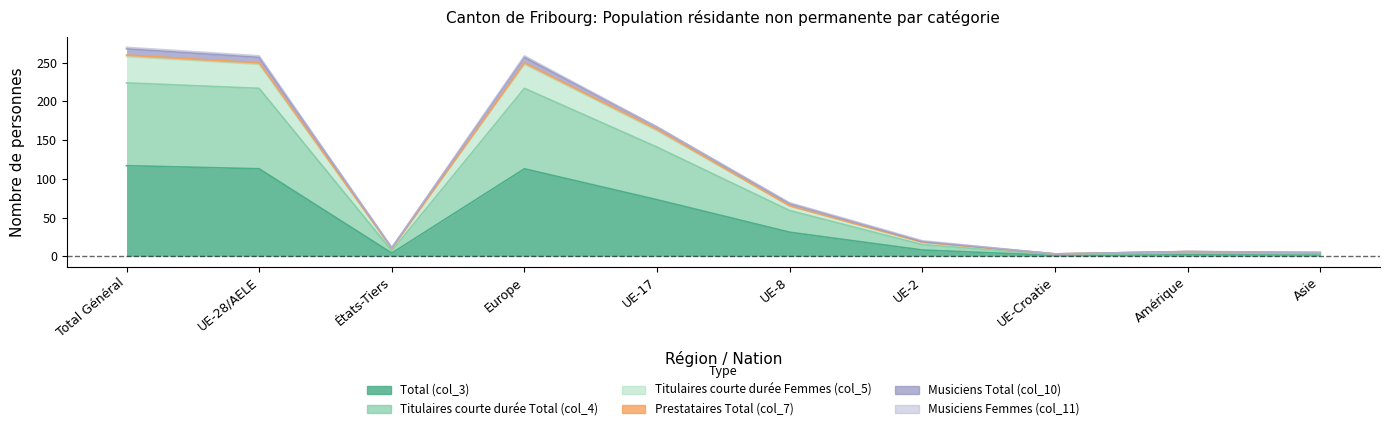

Does the chart have visible grid lines?

No